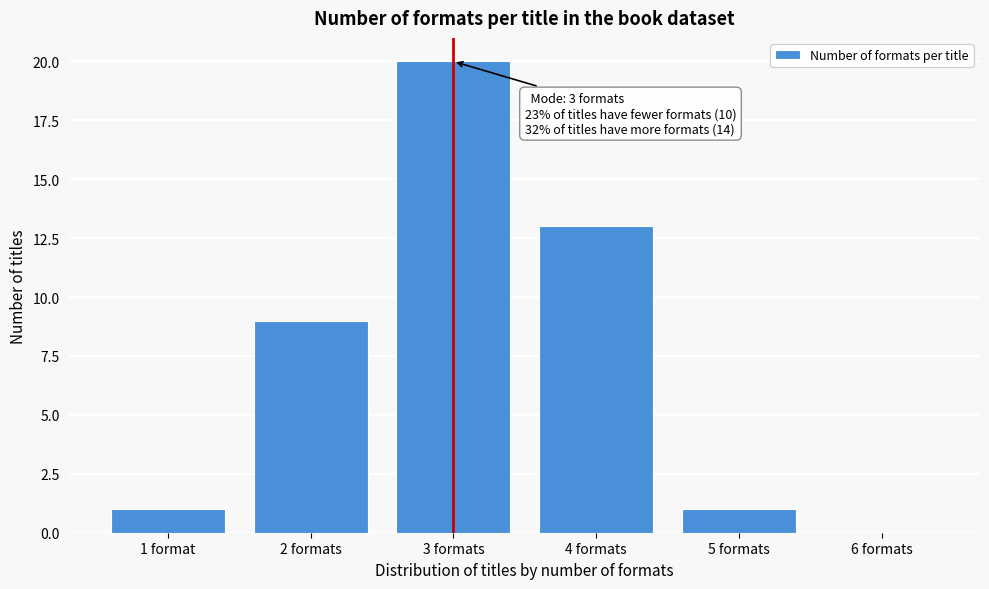

Reading left to right, transcribe all the data shown in this chart.

1 format=1	2 formats=9	3 formats=20	4 formats=13	5 formats=1	6 formats=0